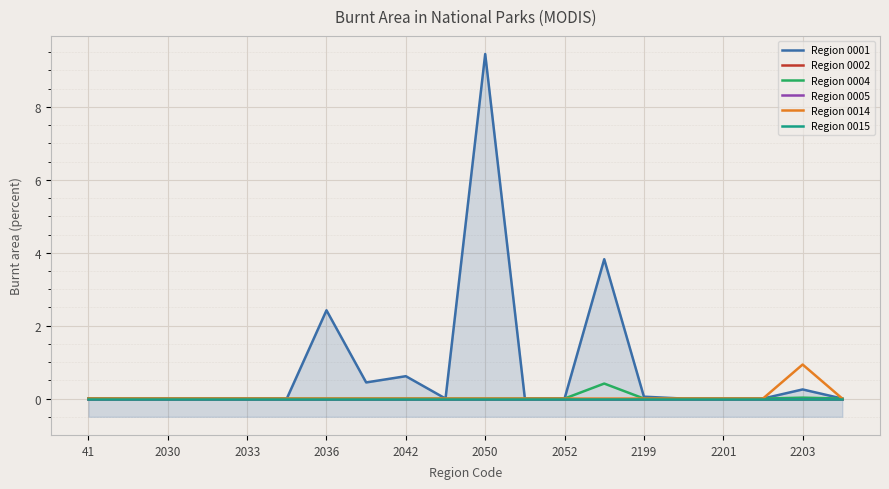

Reading left to right, list all the values displayed in this chart.

Region 0001: 0.0	0.0	0.0	0.0	0.0	0.0	2.4	0.4	0.6	0.0	9.4	0.0	0.0	3.8	0.1	0.0	0.0	0.0	0.3	0.0
Region 0002: 0.0	0.0	0.0	0.0	0.0	0.0	0.0	0.0	0.0	0.0	0.0	0.0	0.0	0.0	0.0	0.0	0.0	0.0	0.0	0.0
Region 0004: 0.0	0.0	0.0	0.0	0.0	0.0	0.0	0.0	0.0	0.0	0.0	0.0	0.0	0.4	0.0	0.0	0.0	0.0	0.0	0.0
Region 0005: 0.0	0.0	0.0	0.0	0.0	0.0	0.0	0.0	0.0	0.0	0.0	0.0	0.0	0.0	0.0	0.0	0.0	0.0	0.0	0.0
Region 0014: 0.0	0.0	0.0	0.0	0.0	0.0	0.0	0.0	0.0	0.0	0.0	0.0	0.0	0.0	0.0	0.0	0.0	0.0	0.9	0.0
Region 0015: 0.0	0.0	0.0	0.0	0.0	0.0	0.0	0.0	0.0	0.0	0.0	0.0	0.0	0.0	0.0	0.0	0.0	0.0	0.0	0.0